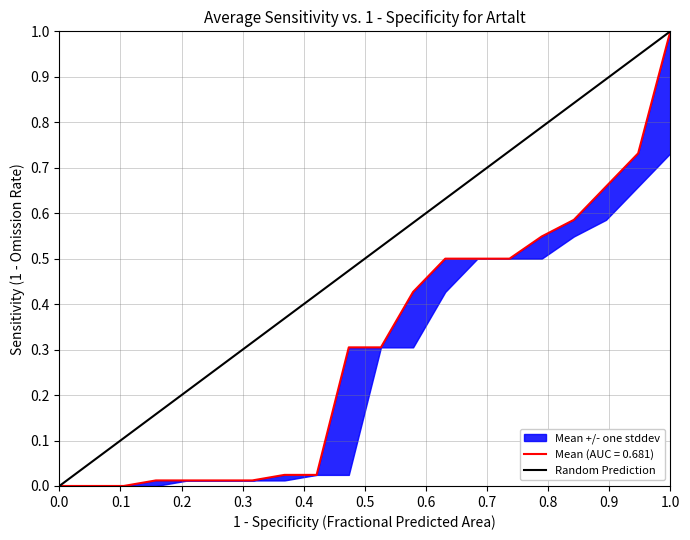

What is the sum of all values?

1